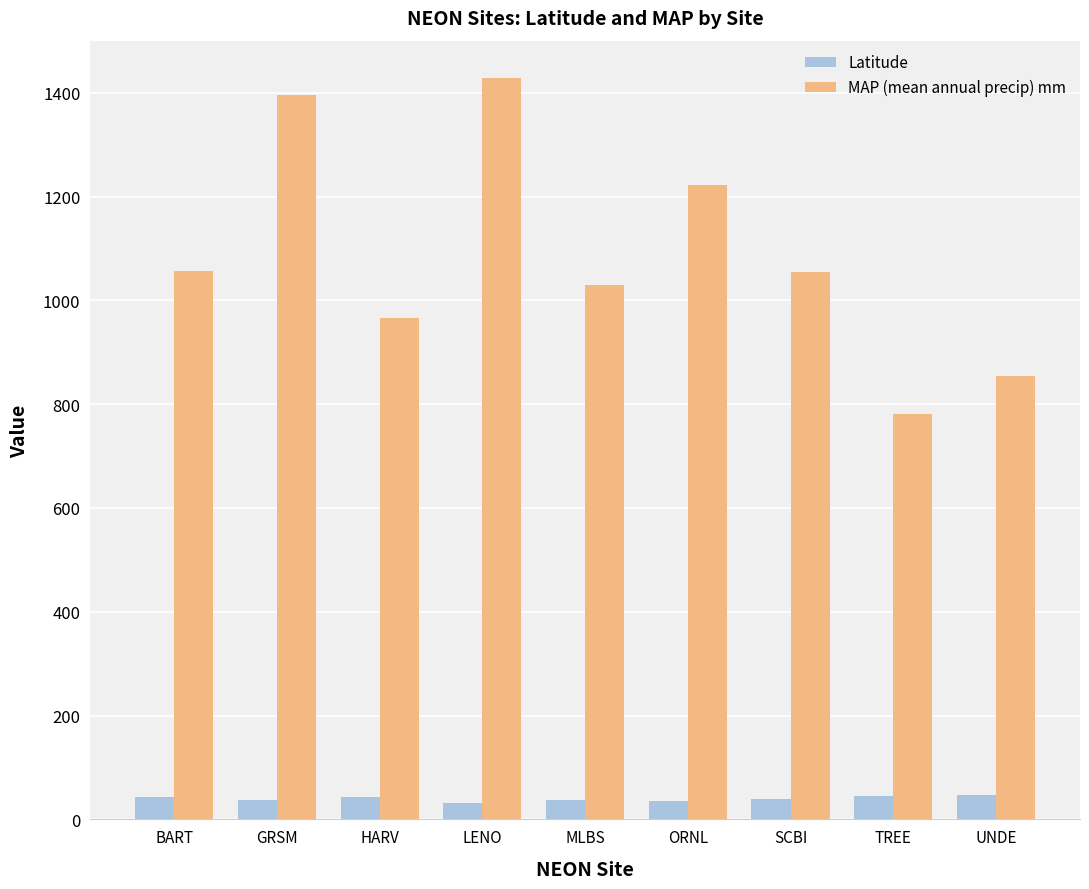

What is the minimum value shown in the chart?

31.9